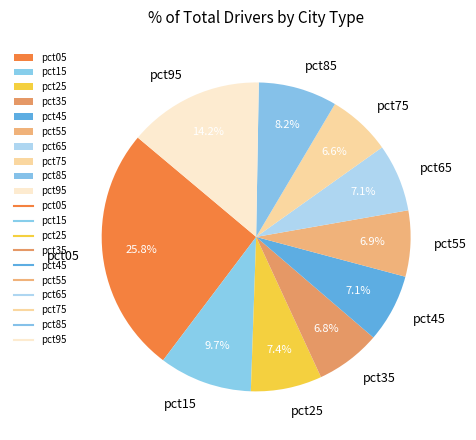

Does any single category account for the majority?

No